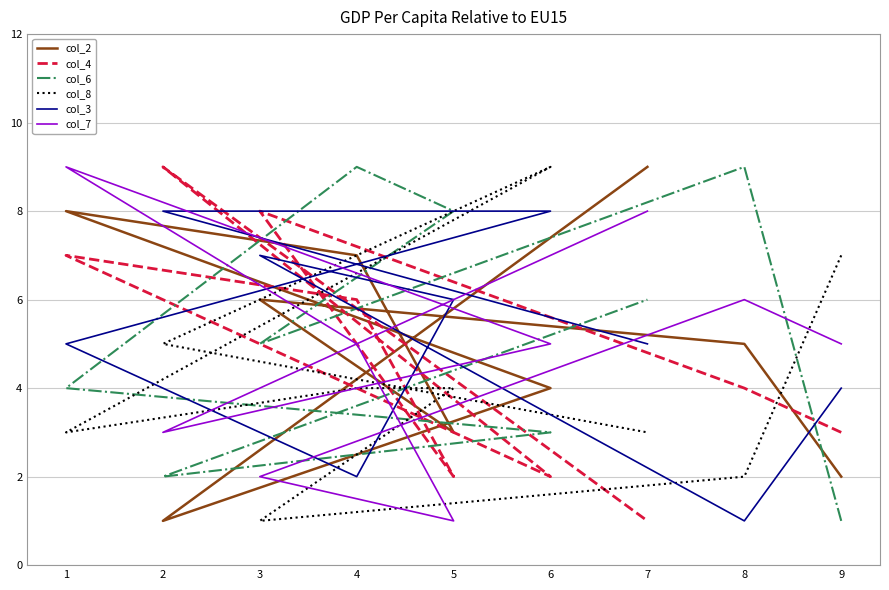

At how many categories does at least one series exceed 1?

9